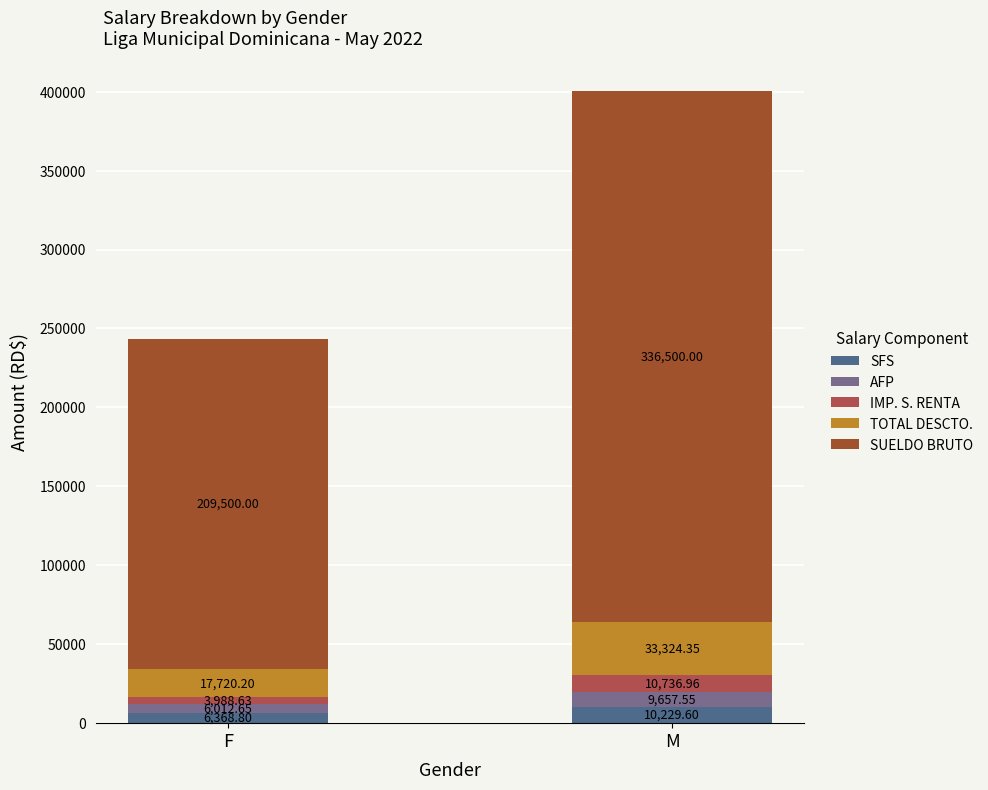

Which has a higher value, F or M?

M